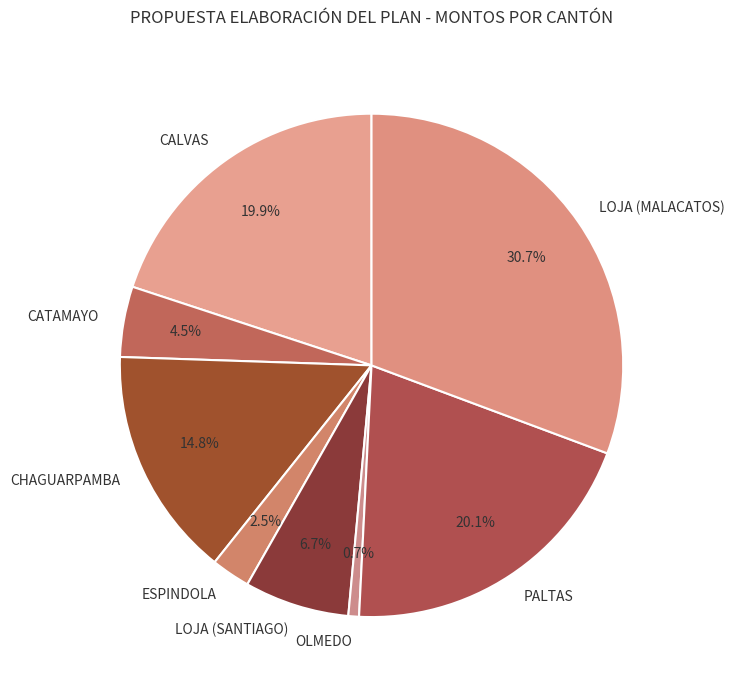

How much of the chart is everything except PALTAS?

79.9%